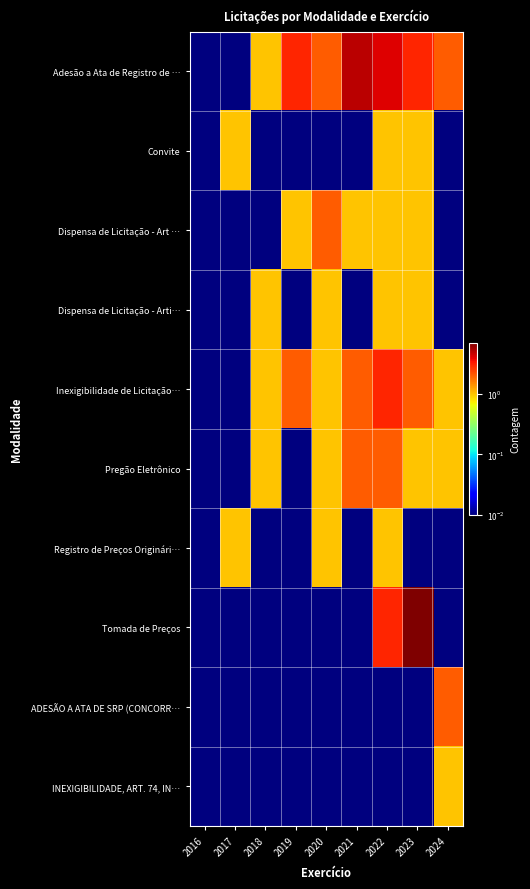

Which label corresponds to the smallest value in the chart?

2016